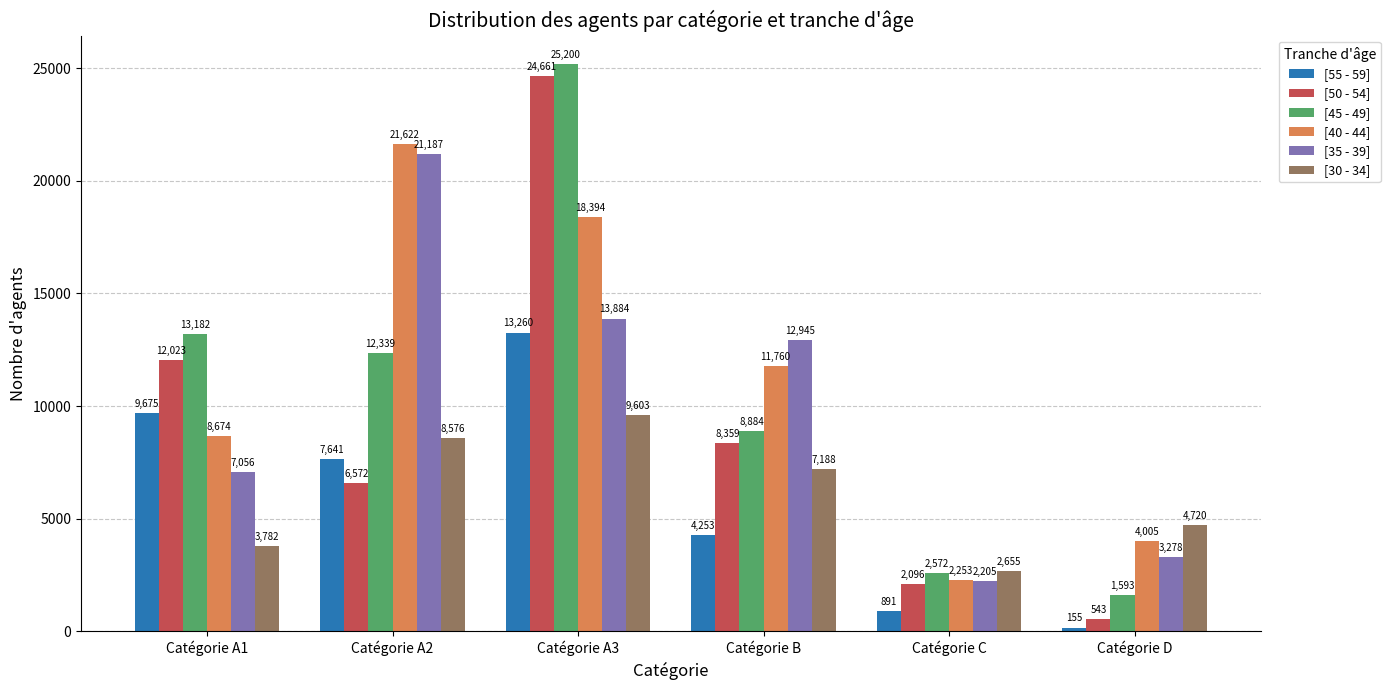

Reading left to right, extract all data points from this chart.

[55 - 59]: Catégorie A1=9675	Catégorie A2=7641	Catégorie A3=13260	Catégorie B=4253	Catégorie C=891	Catégorie D=155
[50 - 54]: Catégorie A1=12023	Catégorie A2=6572	Catégorie A3=24661	Catégorie B=8359	Catégorie C=2096	Catégorie D=543
[45 - 49]: Catégorie A1=13182	Catégorie A2=12339	Catégorie A3=25200	Catégorie B=8884	Catégorie C=2572	Catégorie D=1593
[40 - 44]: Catégorie A1=8674	Catégorie A2=21622	Catégorie A3=18394	Catégorie B=11760	Catégorie C=2253	Catégorie D=4005
[35 - 39]: Catégorie A1=7056	Catégorie A2=21187	Catégorie A3=13884	Catégorie B=12945	Catégorie C=2205	Catégorie D=3278
[30 - 34]: Catégorie A1=3782	Catégorie A2=8576	Catégorie A3=9603	Catégorie B=7188	Catégorie C=2655	Catégorie D=4720